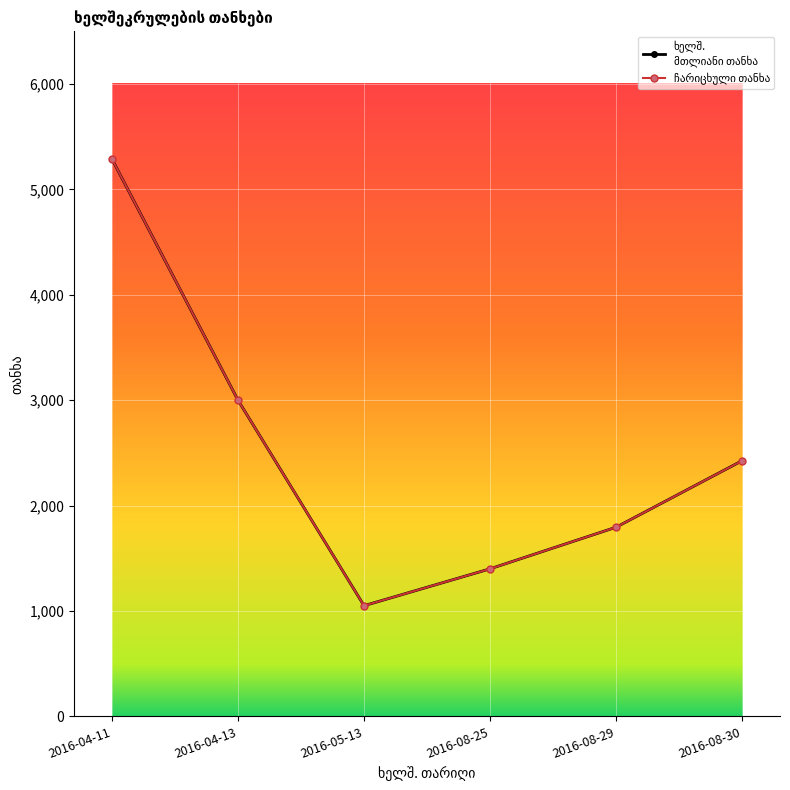

How many interior local valleys does the ხელშ.
მთლიანი თანხა series have?

1